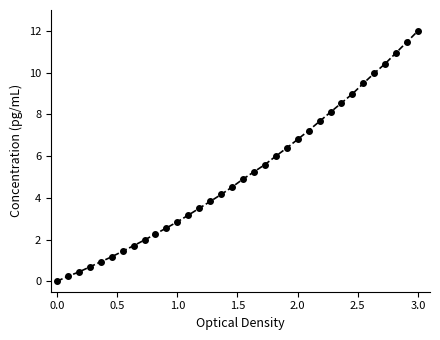

What is the average value?

5.2